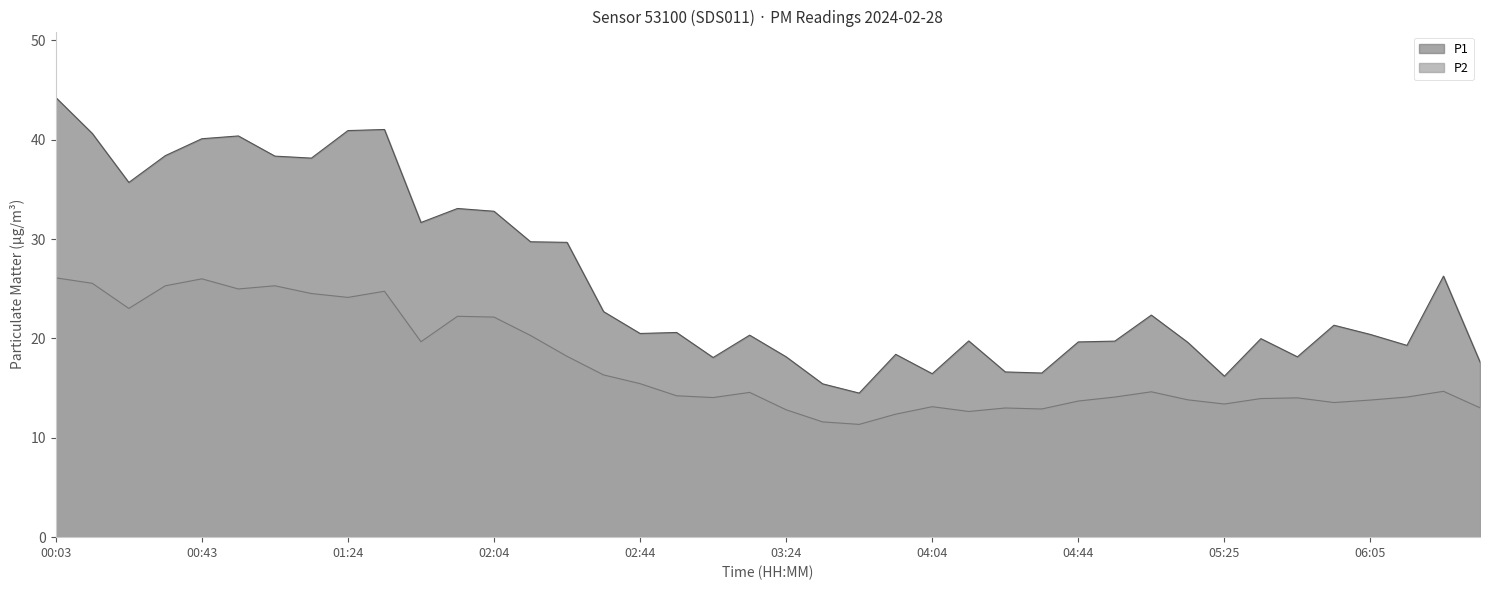

The P1 series shows 11.9 at 00:33. True or false?

False